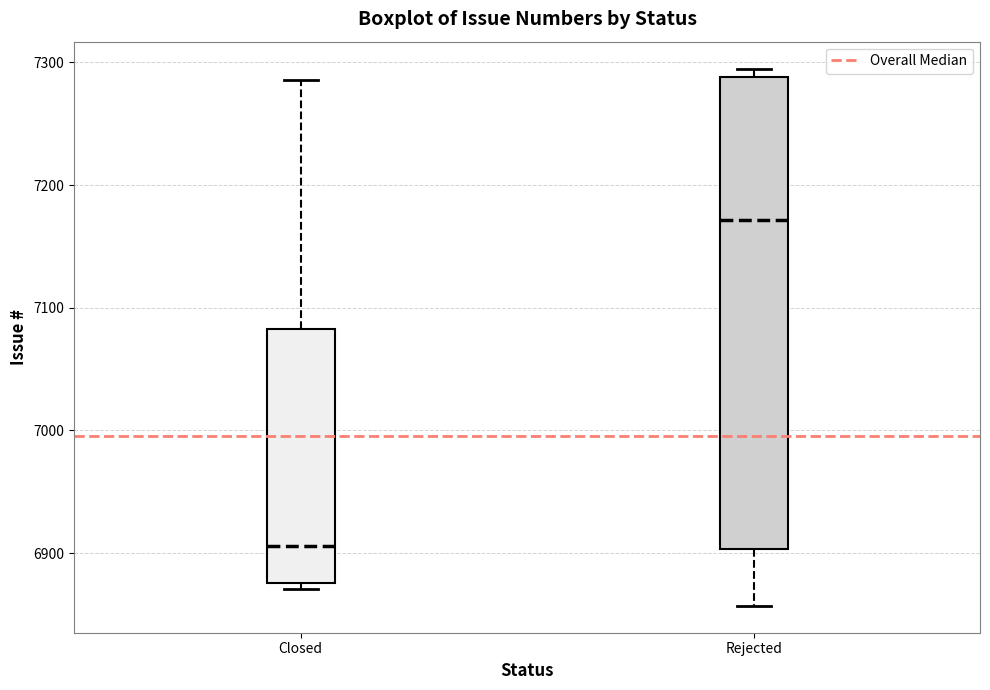

Comparing the boxes themselves (not the whiskers), which one is the tallest?

Rejected